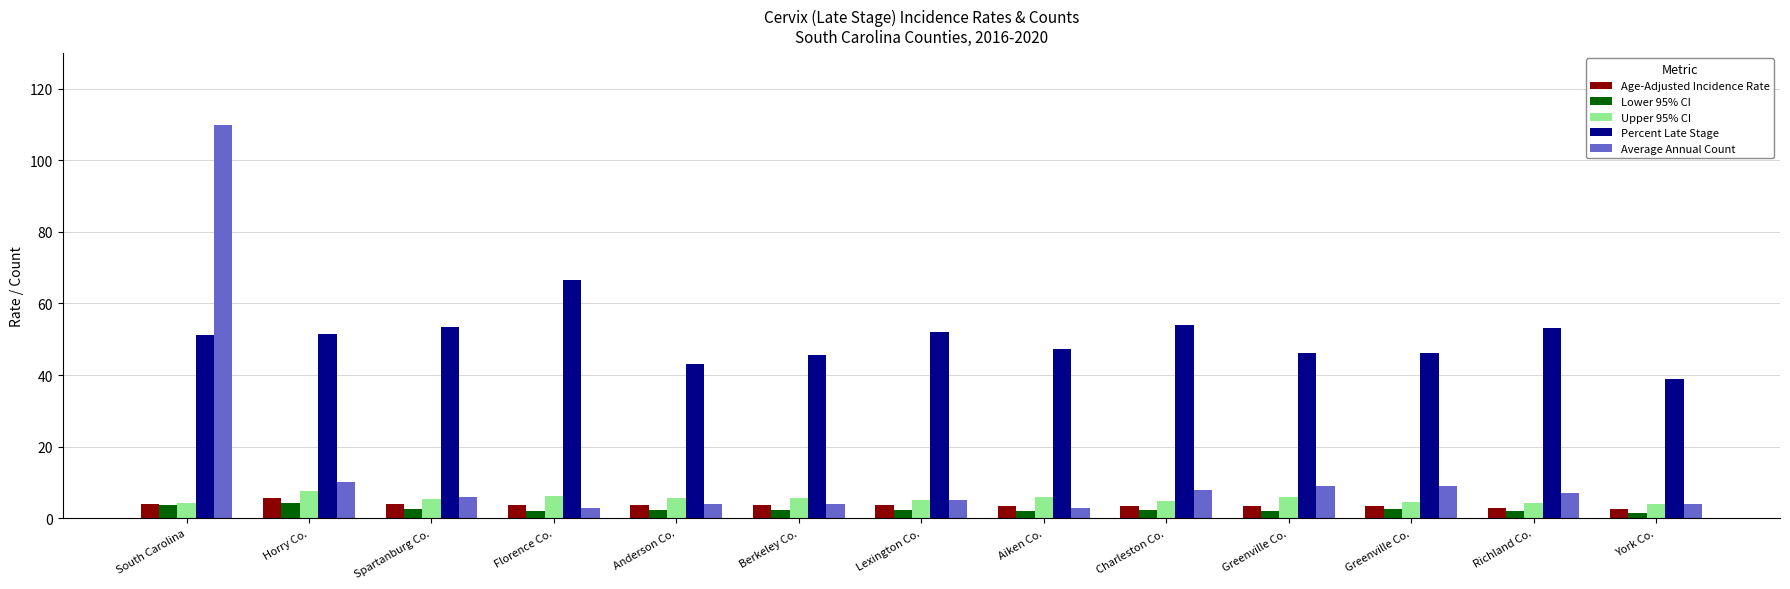

What is the minimum value shown in the chart?

1.5